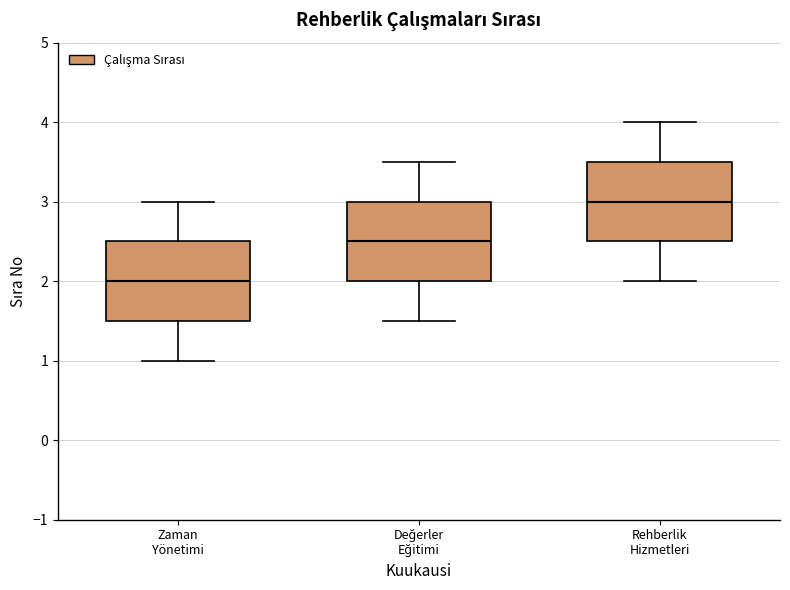

Where is the upper edge of the box for Zaman Yönetimi on the y-axis? The values are not printed on the chart, so give them approximately, as read against the axis.

2.5